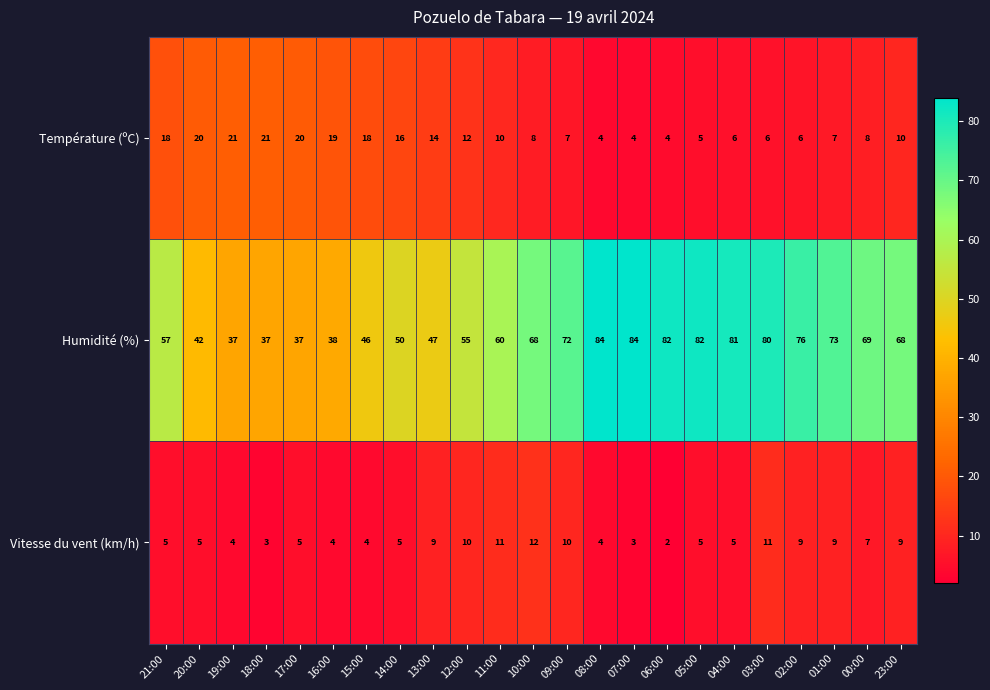

At which label is Température (ºC) closest to 12?

12:00